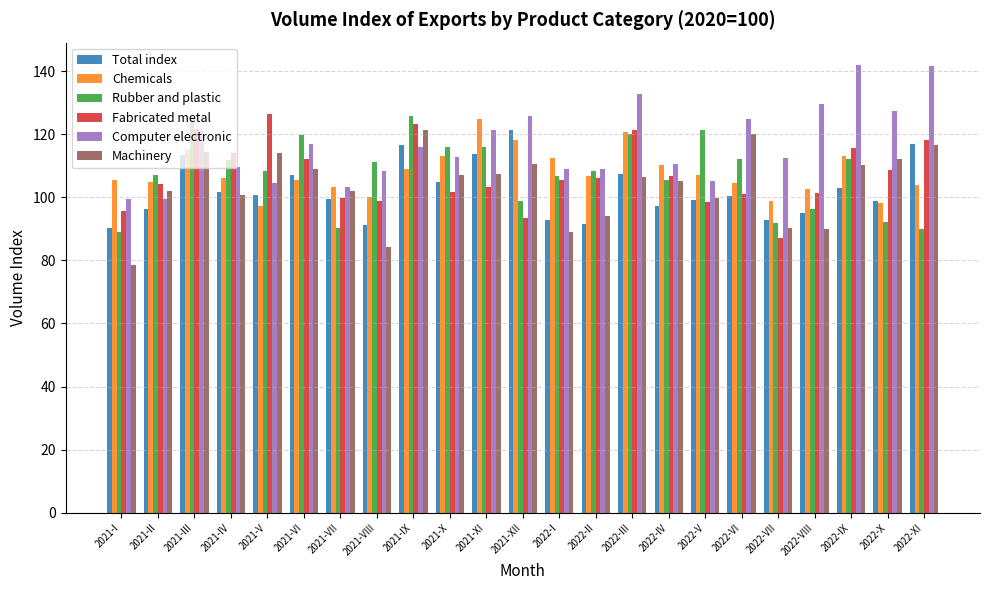

How many bars are there in total?

138